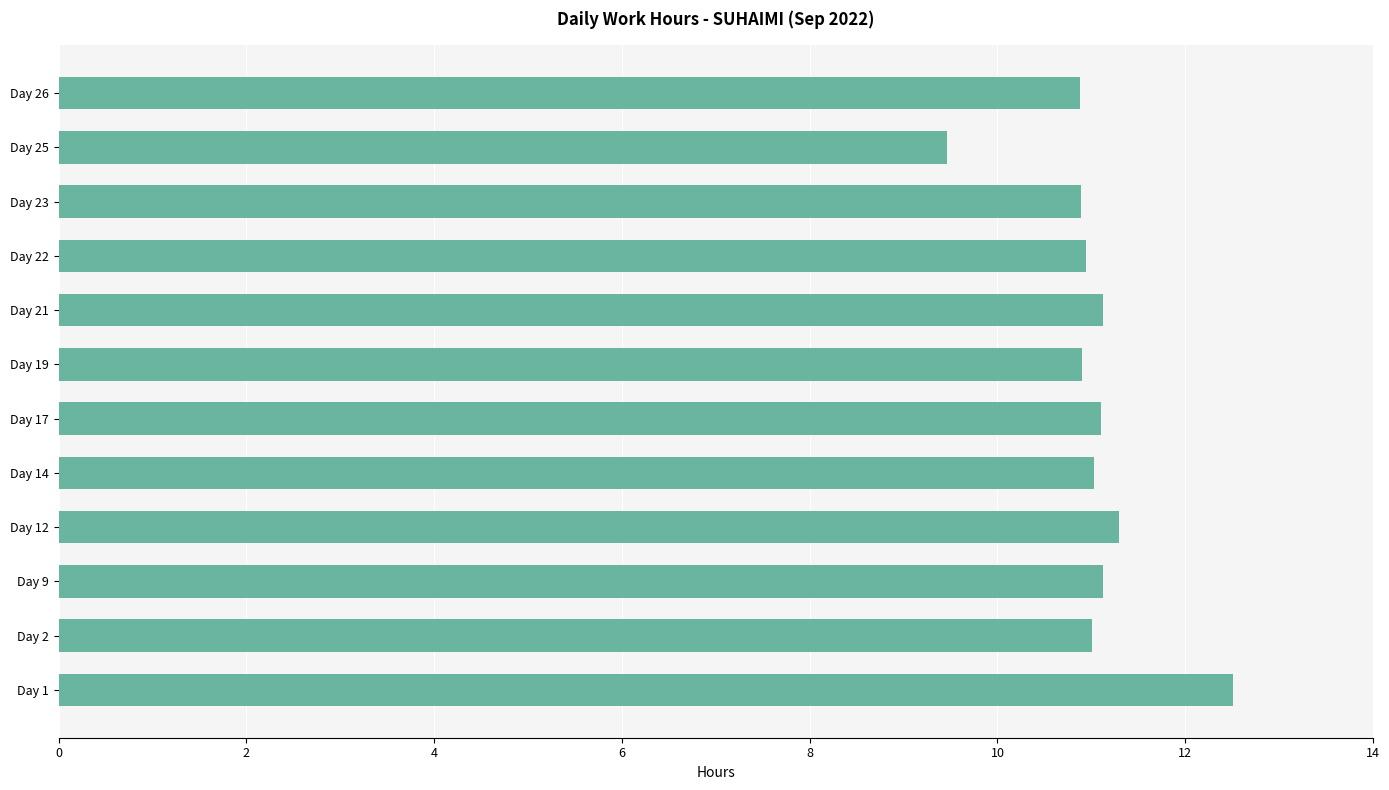

Which category has the highest value across all series?

Day 1